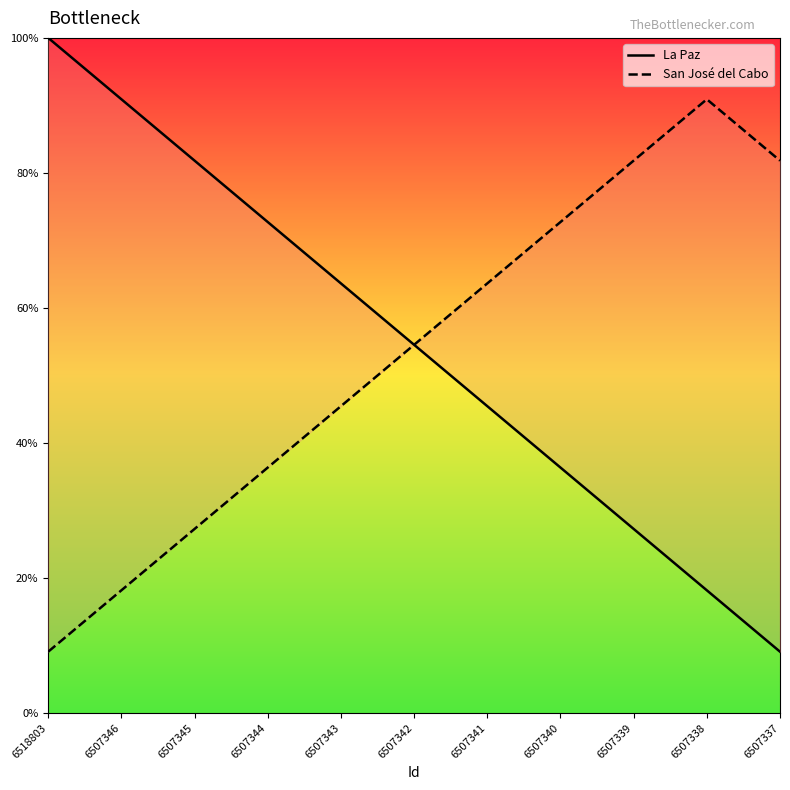

What is the value of the San José del Cabo point at the 7th from the left?

63.6